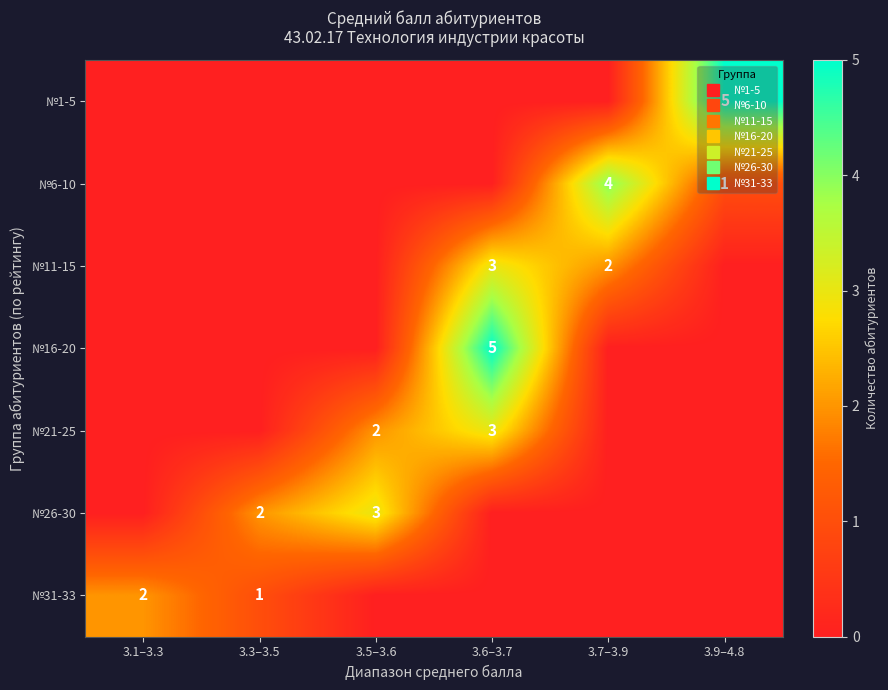

Count the №31-33 values in the range 0 to 1.

5